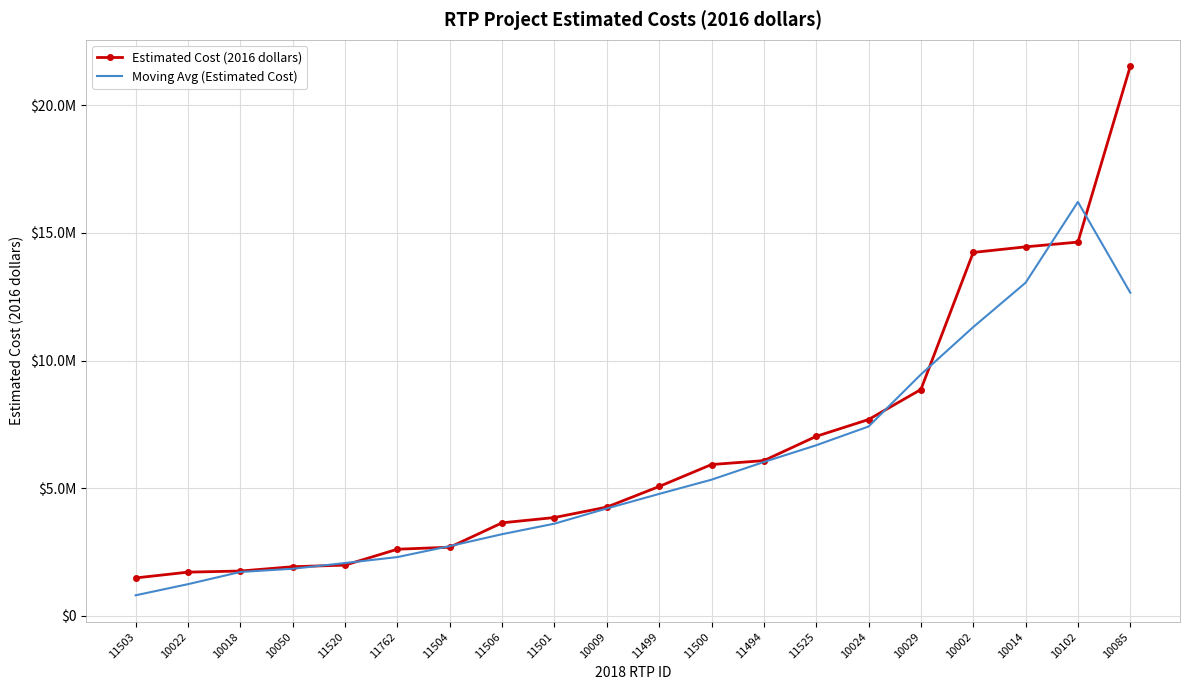

What is the value of the Moving Avg (Estimated Cost) point at the 16th from the left?

9452760.0